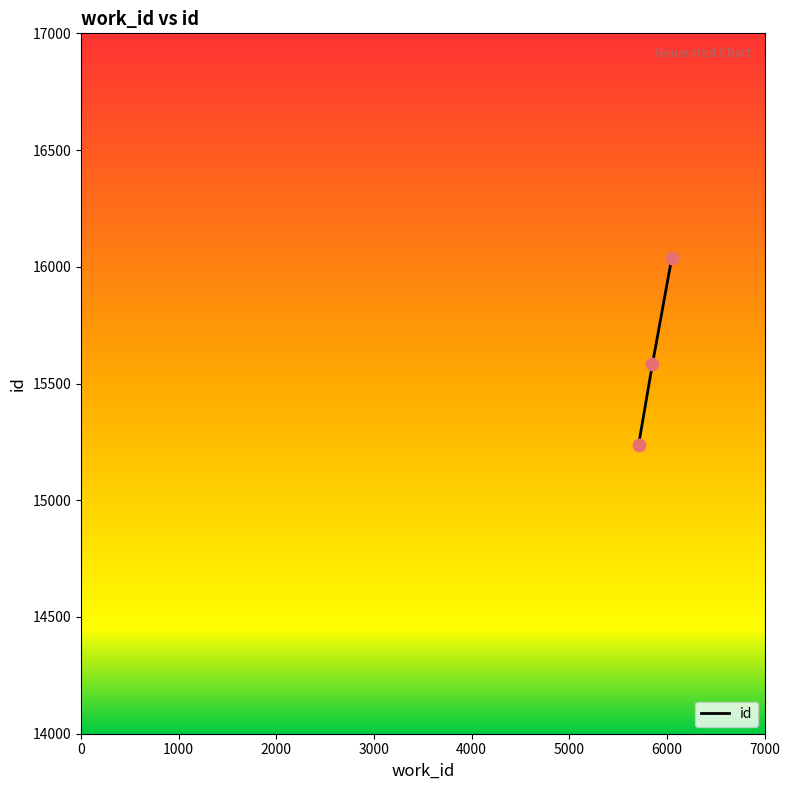

What is the sum of all values?

46861